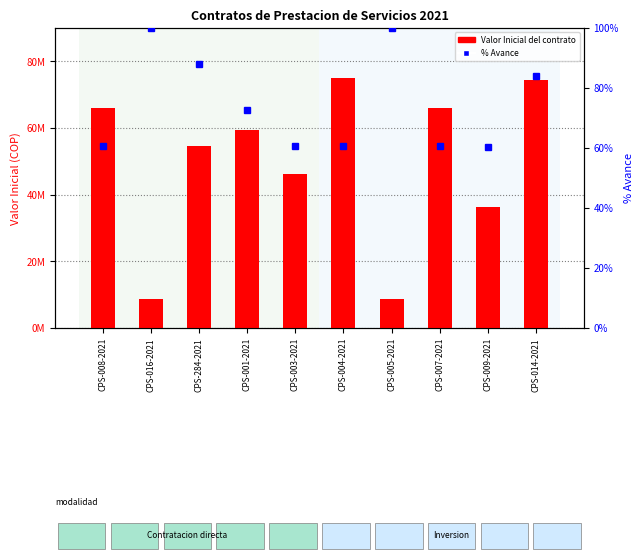

Which series has the widest spread of values?

Valor Inicial del contrato